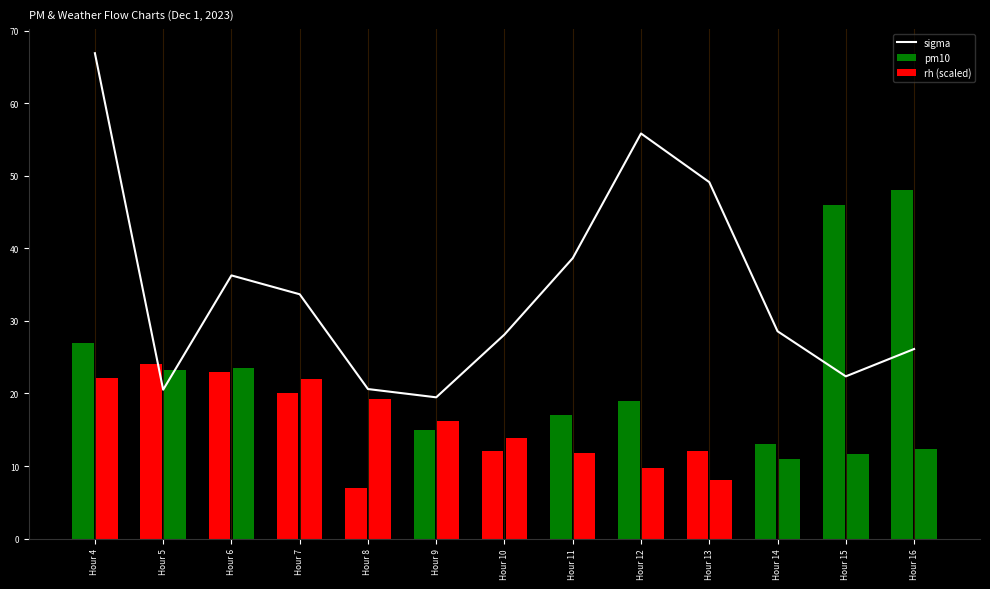

Rank the categories by value from lowest to highest.

Hour 9, Hour 5, Hour 8, Hour 15, Hour 16, Hour 10, Hour 14, Hour 7, Hour 6, Hour 11, Hour 13, Hour 12, Hour 4